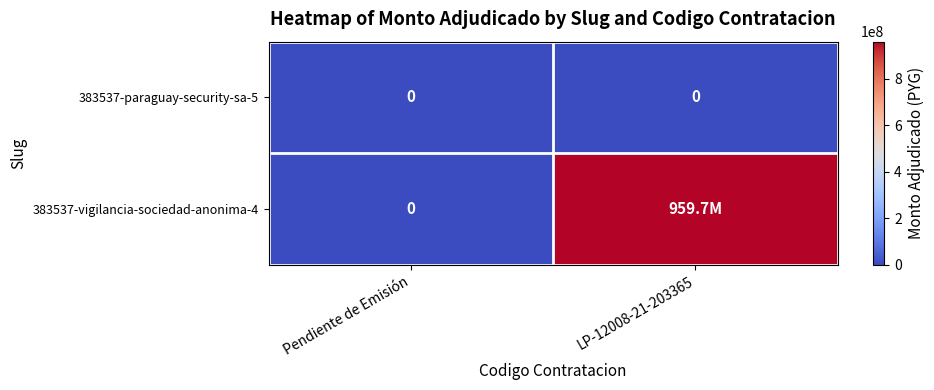

Is it true that 383537-paraguay-security-sa-5 equals 0 at LP-12008-21-203365?

True